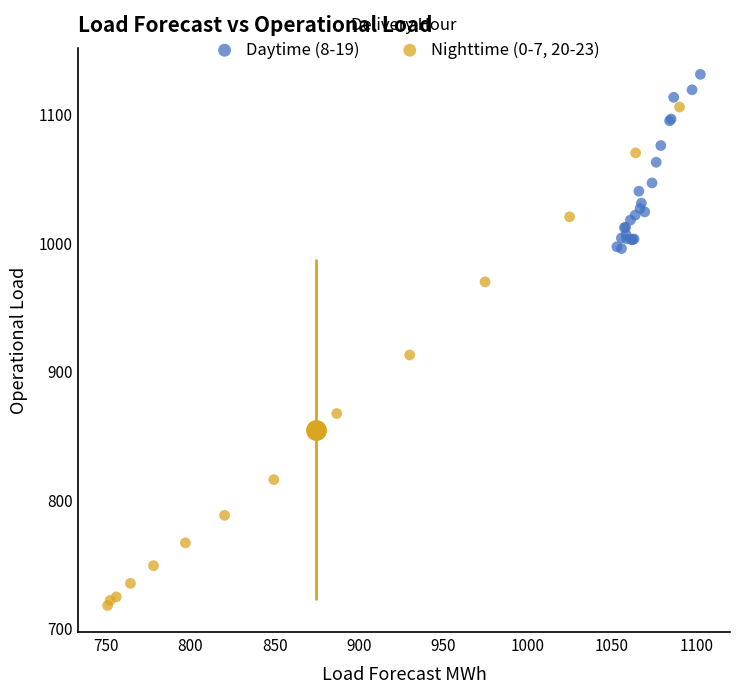

Which series reaches the minimum Y coordinate?

Nighttime (0-7, 20-23)